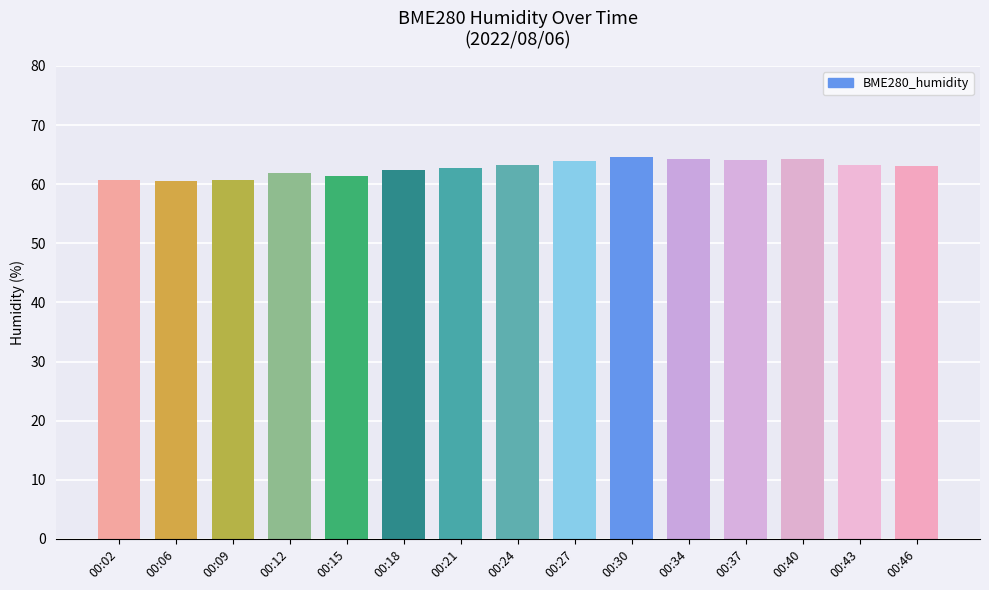

How many bars are there in total?

15